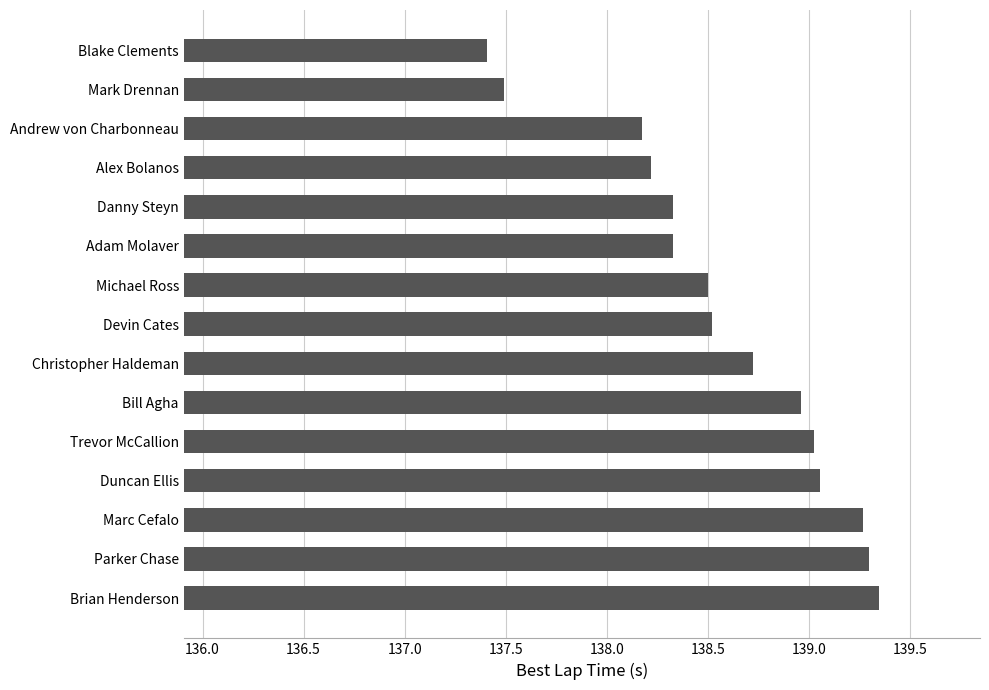

Read the value at Blake Clements.

137.4